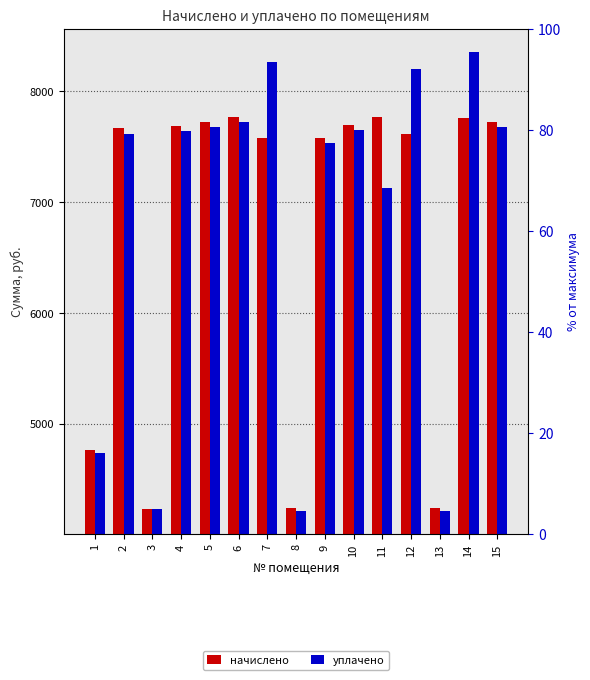

What is the sum of the начислено values at 7 and 8?

11820.7